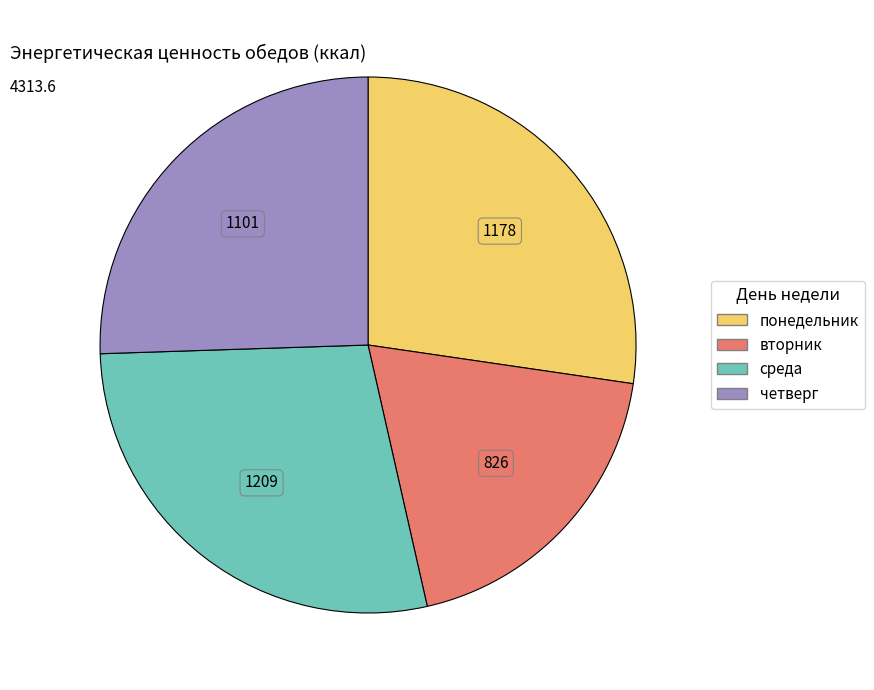

How many slices are in this pie chart?

4